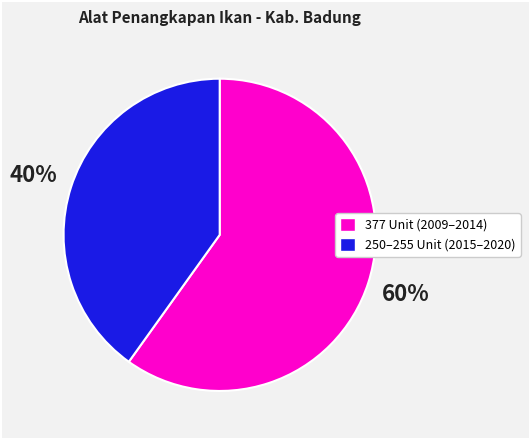

Is there a majority slice in this chart?

Yes